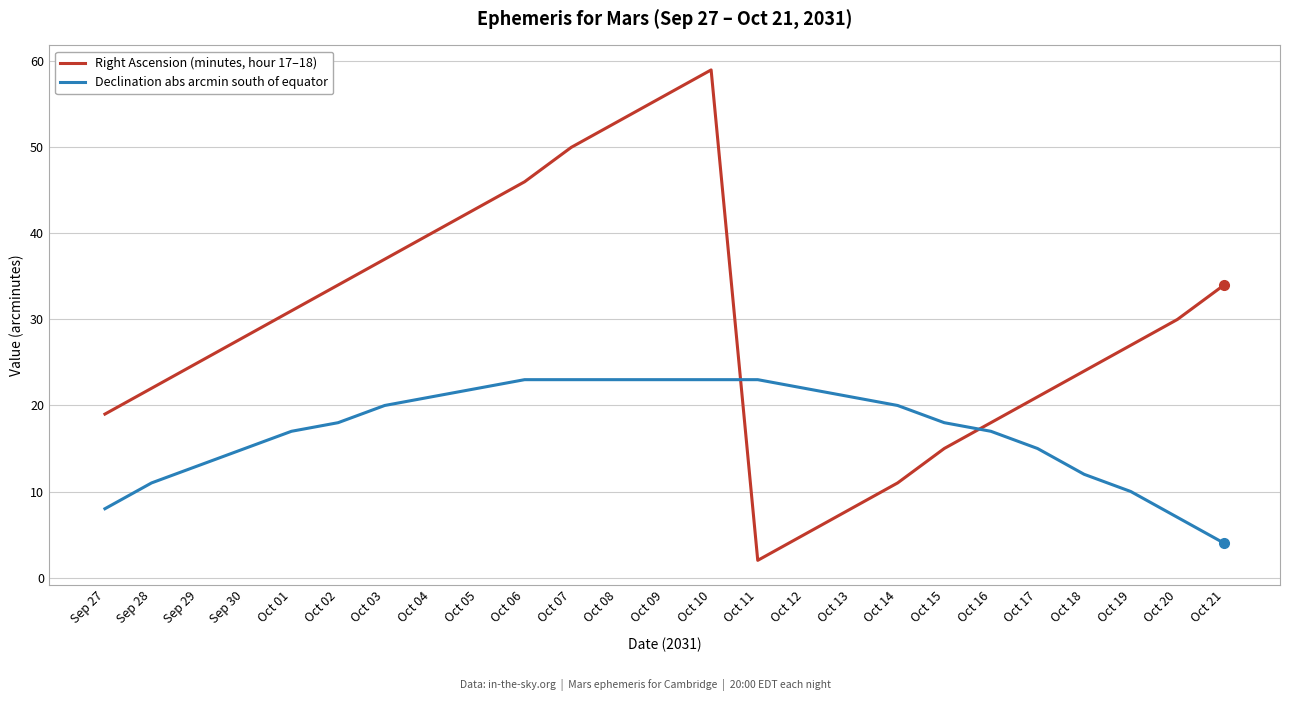

Which category has the highest value across all series?

Oct 10